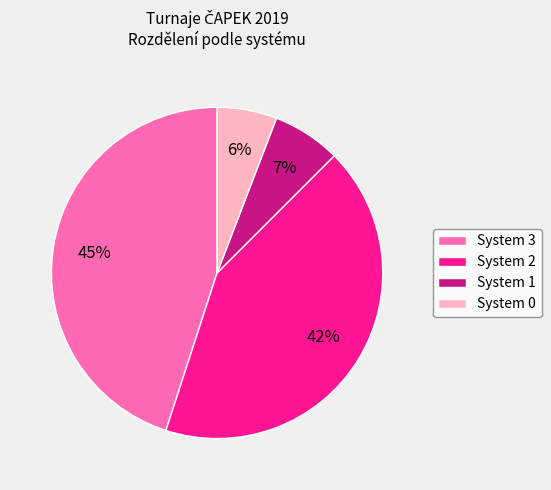

Count the number of slices in the pie.

4